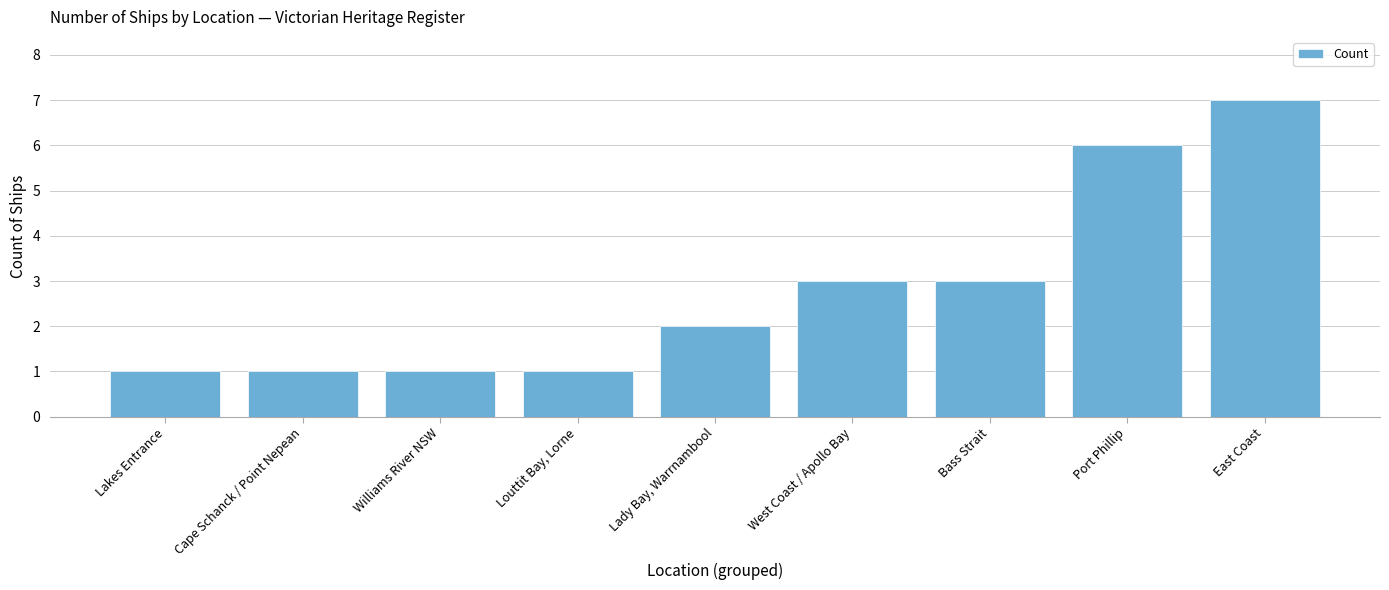

Reading left to right, transcribe all the data shown in this chart.

Lakes Entrance=1	Cape Schanck / Point Nepean=1	Williams River NSW=1	Louttit Bay, Lorne=1	Lady Bay, Warrnambool=2	West Coast / Apollo Bay=3	Bass Strait=3	Port Phillip=6	East Coast=7